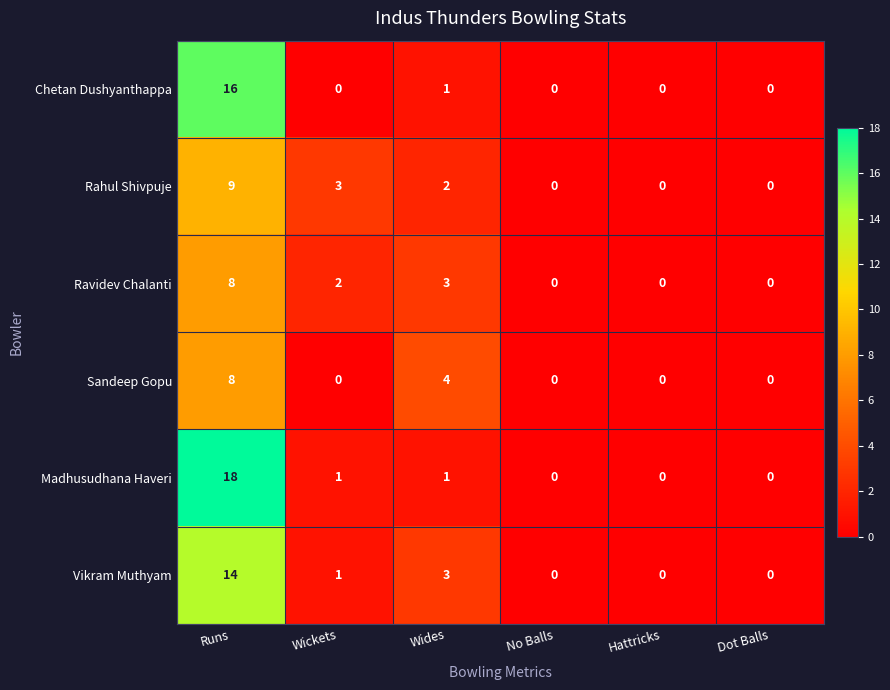

Which series has the widest spread of values?

Madhusudhana Haveri